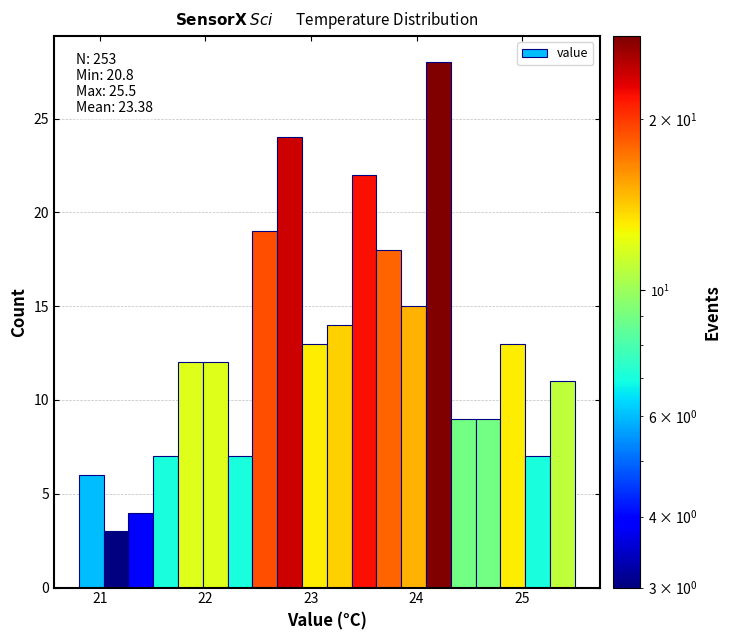

Around what value on the x-axis is the tallest bar? Give the approximate position of its centre, as read against the axis.

24.2